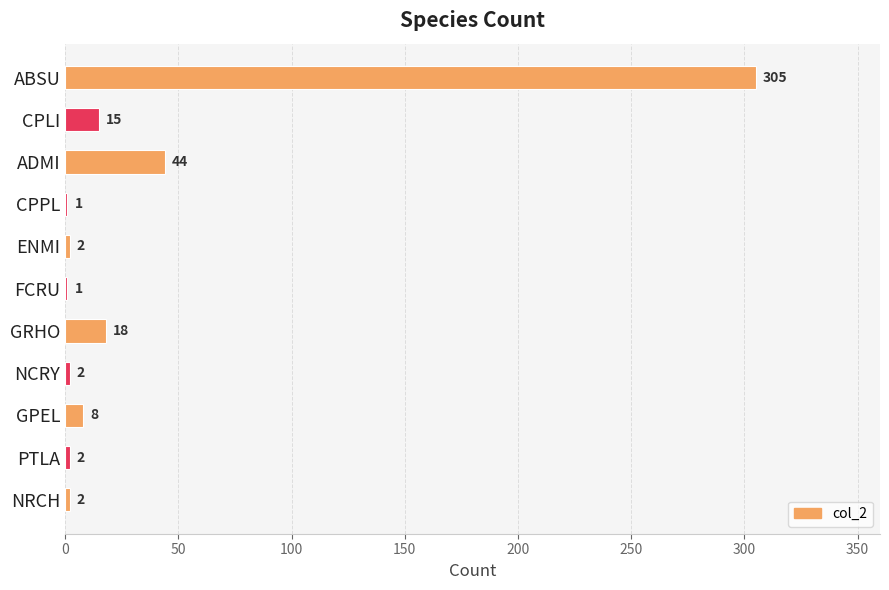

Where is the data nearest to the value 153?

ADMI